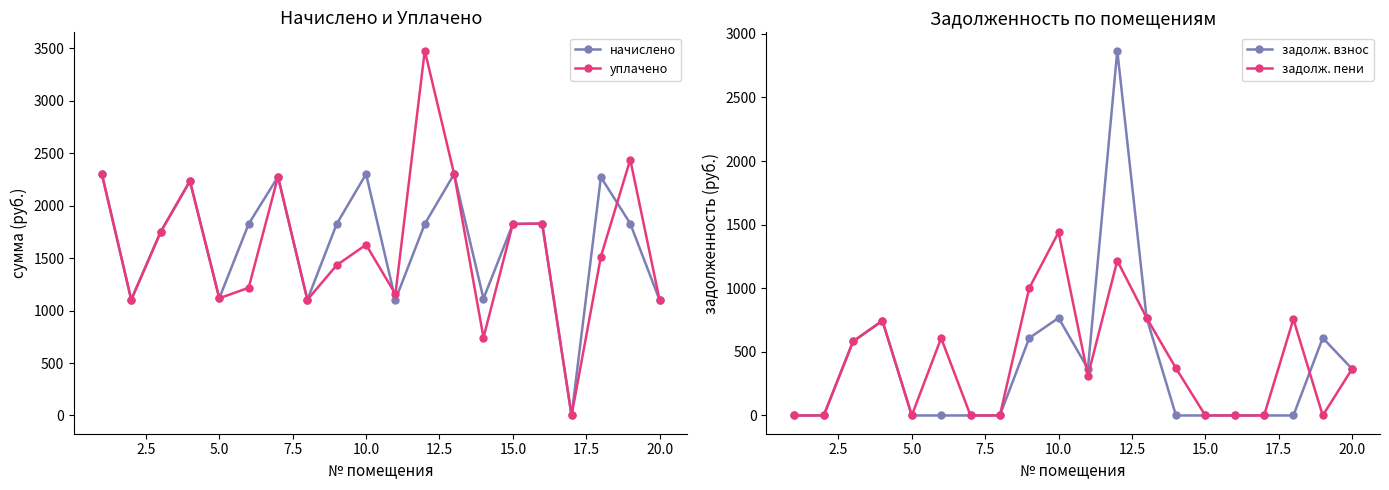

How many interior local valleys does the начислено series have?

6